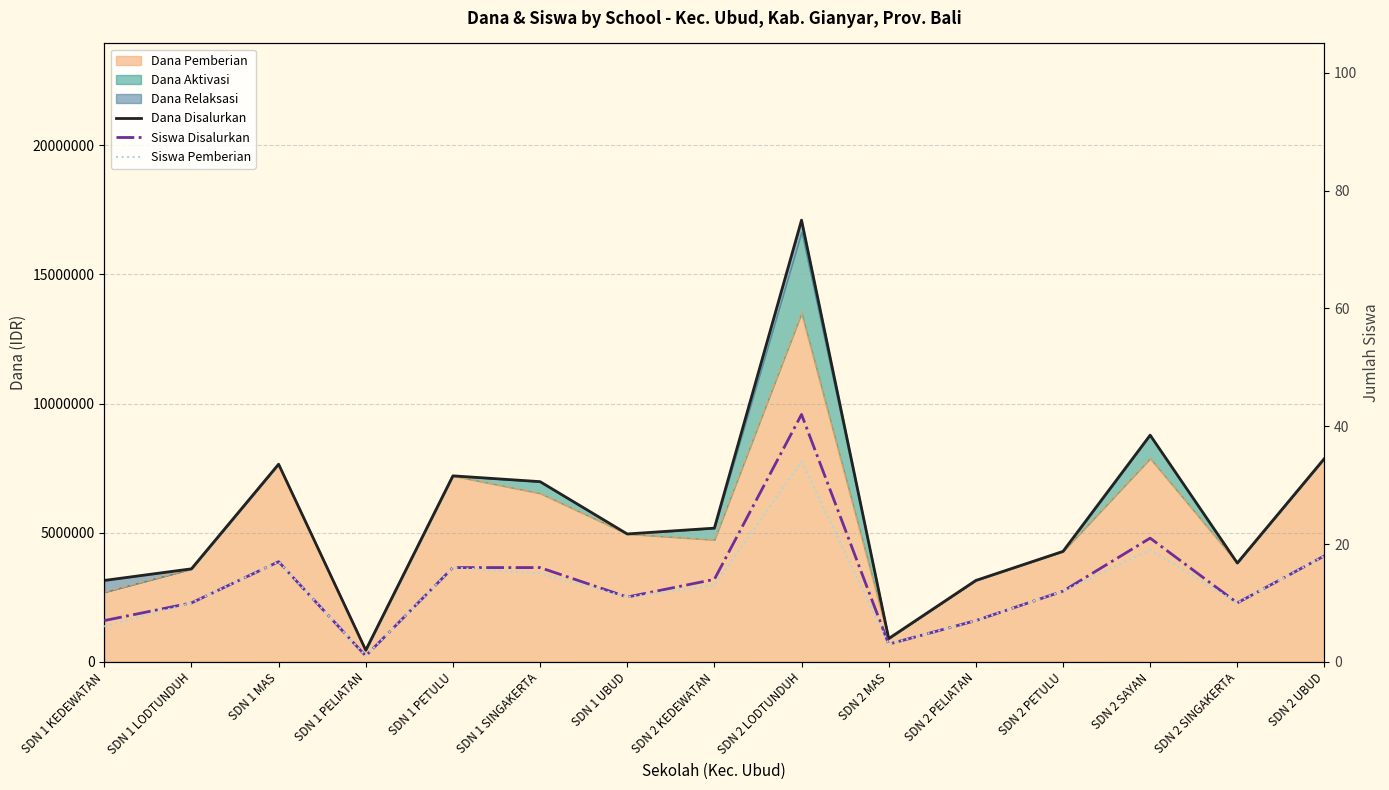

At how many categories does at least one series exceed 10056894?

1